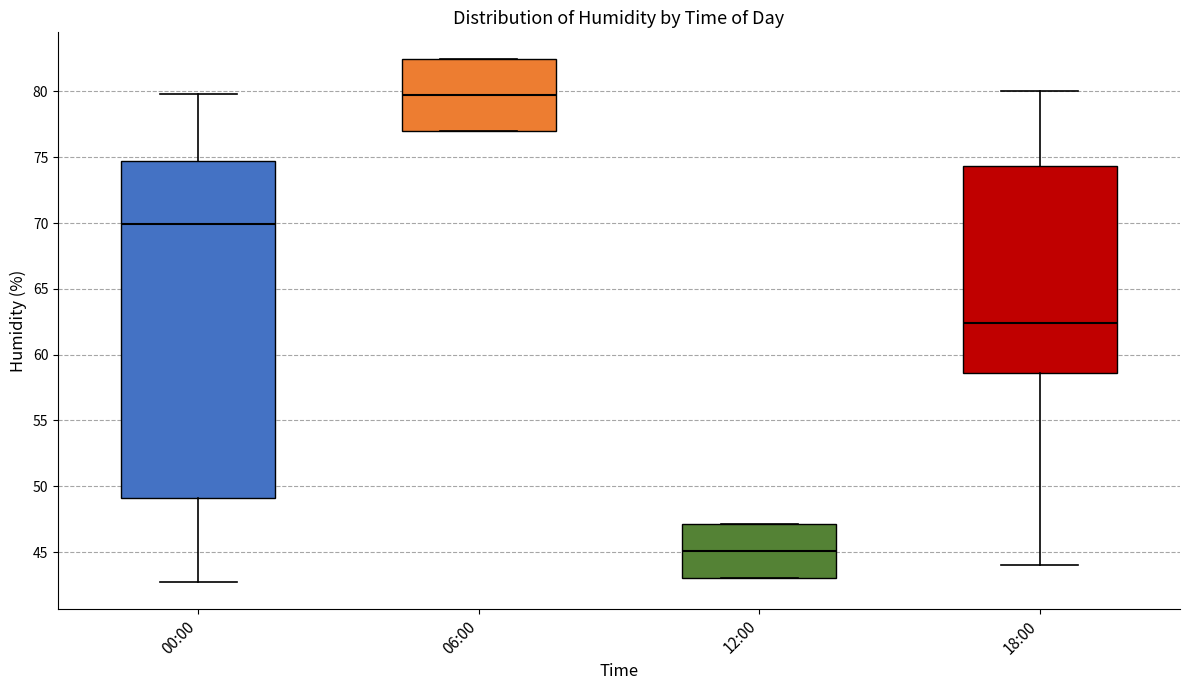

Reading left to right, read every box against the y-axis: the position of its median line, the range the box covers, and the ends of its whiskers. The values are not printed on the chart, so give them approximately, as read against the axis.

00:00: median 70.0, box 49.0 to 74.5, whiskers 42.5 to 80.0
06:00: median 80.0, box 77.0 to 82.5, whiskers 77.0 to 82.5
12:00: median 45.0, box 43.0 to 47.0, whiskers 43.0 to 47.0
18:00: median 62.5, box 58.5 to 74.5, whiskers 44.0 to 80.0